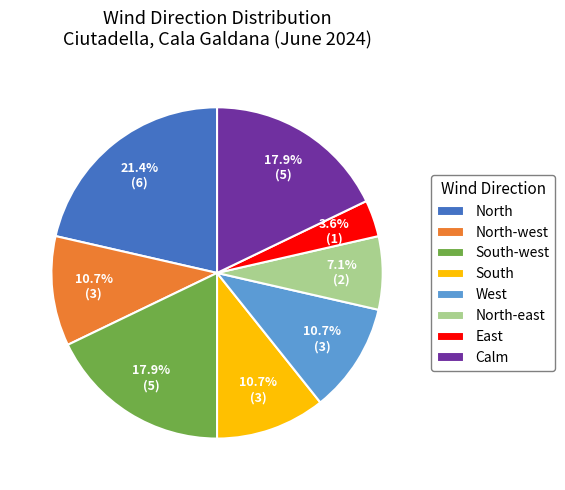

True or false: Calm accounts for 18% of the total.

True